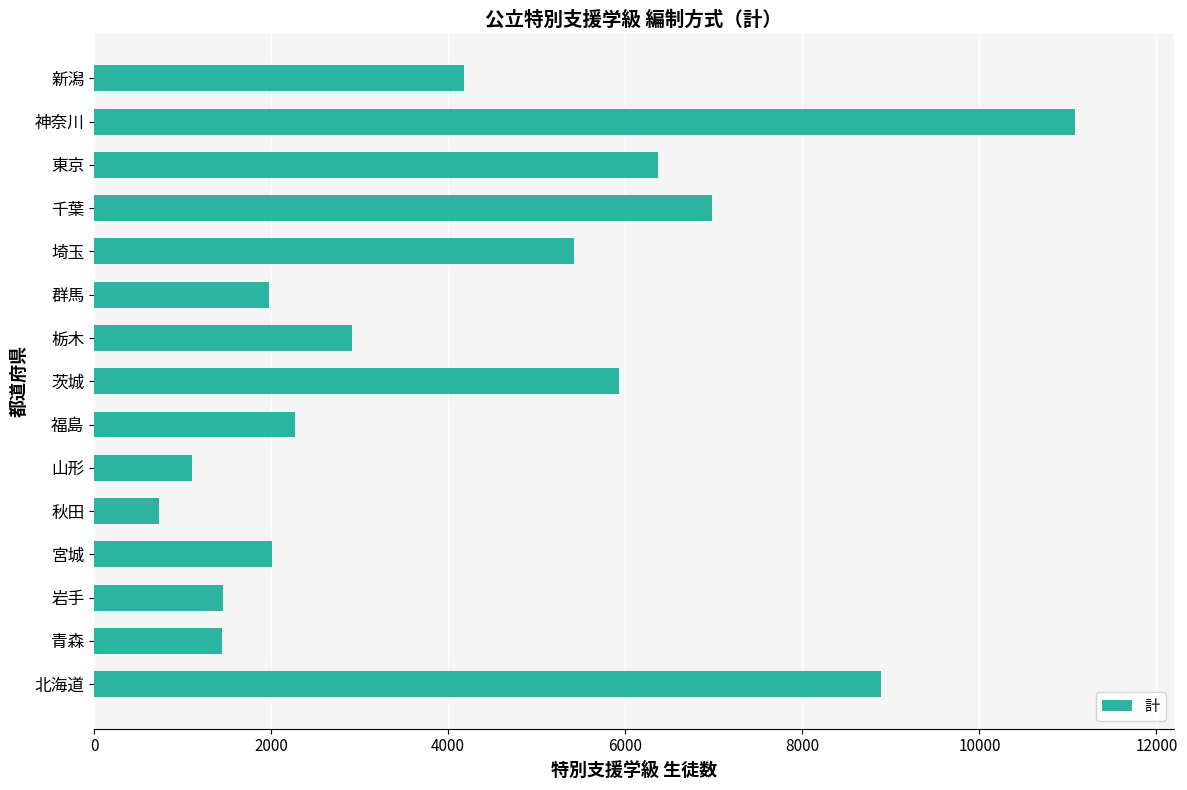

The chart shows a value of 3259 at 福島. True or false?

False